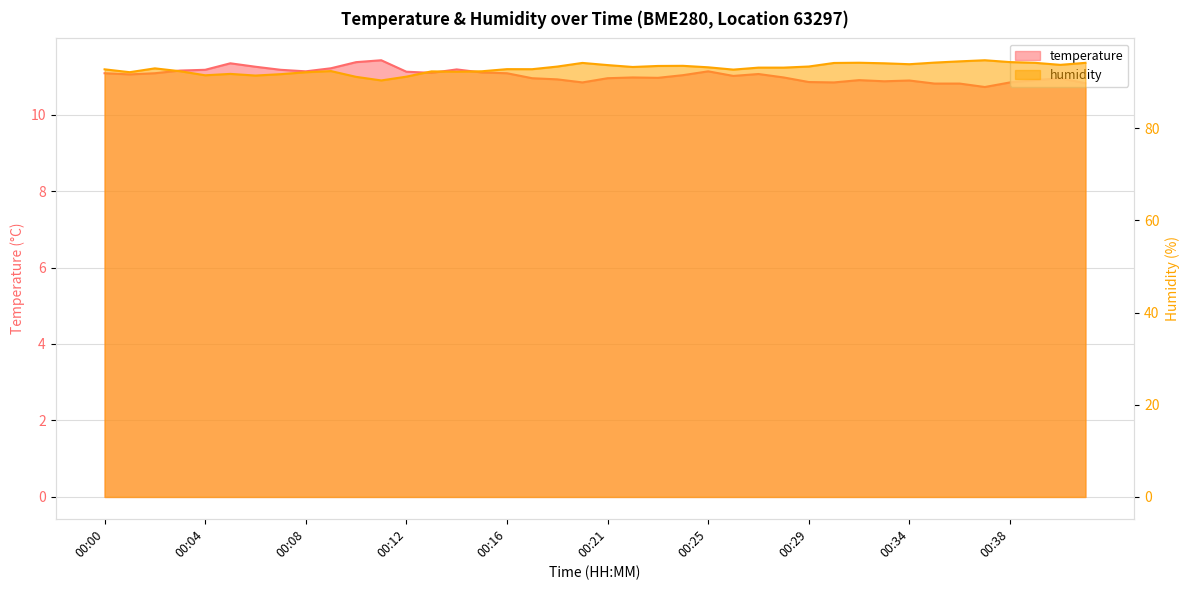

What is the greatest value displayed?

94.7